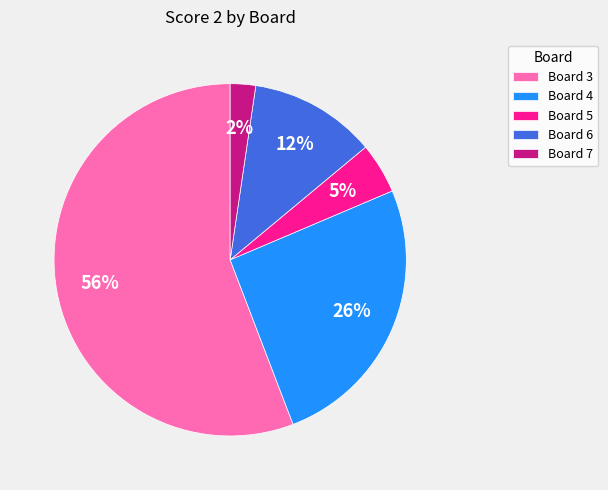

Combined, do Board 4 and Board 6 account for over 50%?

No